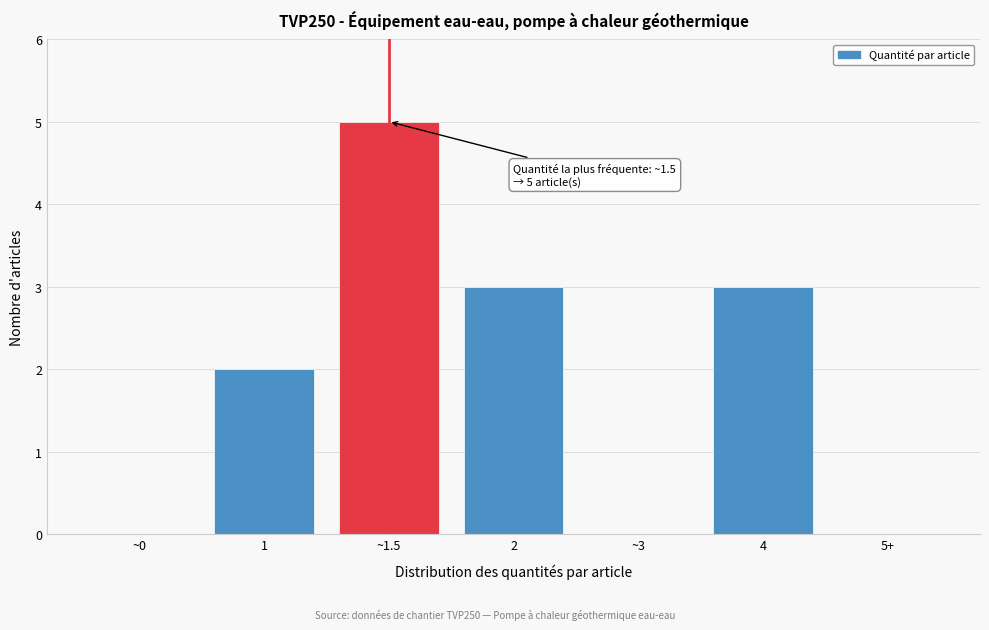

Reading left to right, transcribe all the data shown in this chart.

~0=0	1=2	~1.5=5	2=3	~3=0	4=3	5+=0